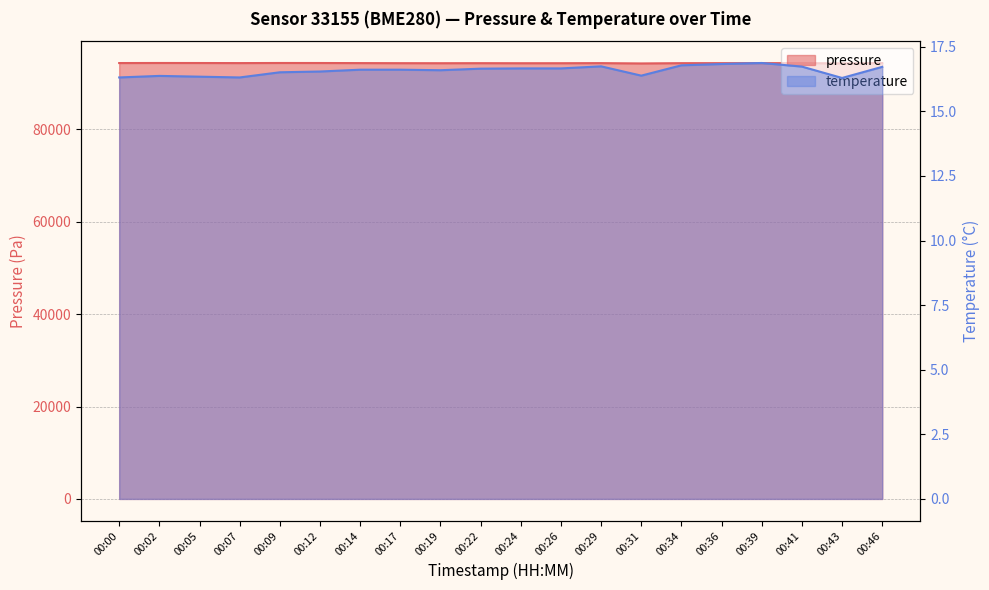

What is the total value across all series at 00:07?

94381.1